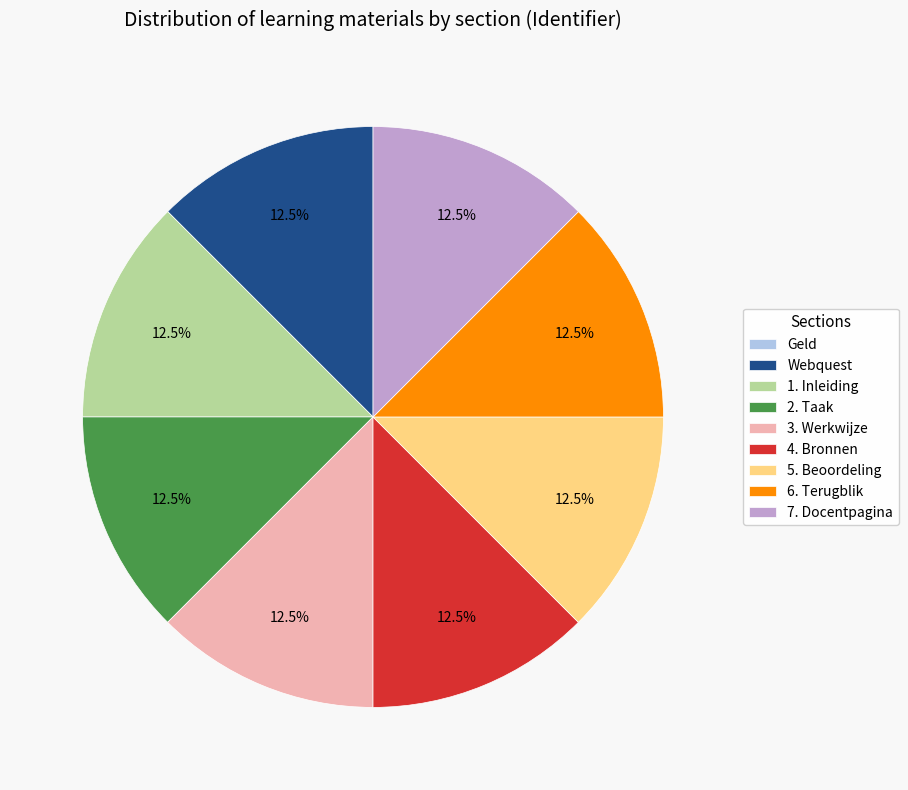

Do 2. Taak and 7. Docentpagina together represent more than half of the pie?

No